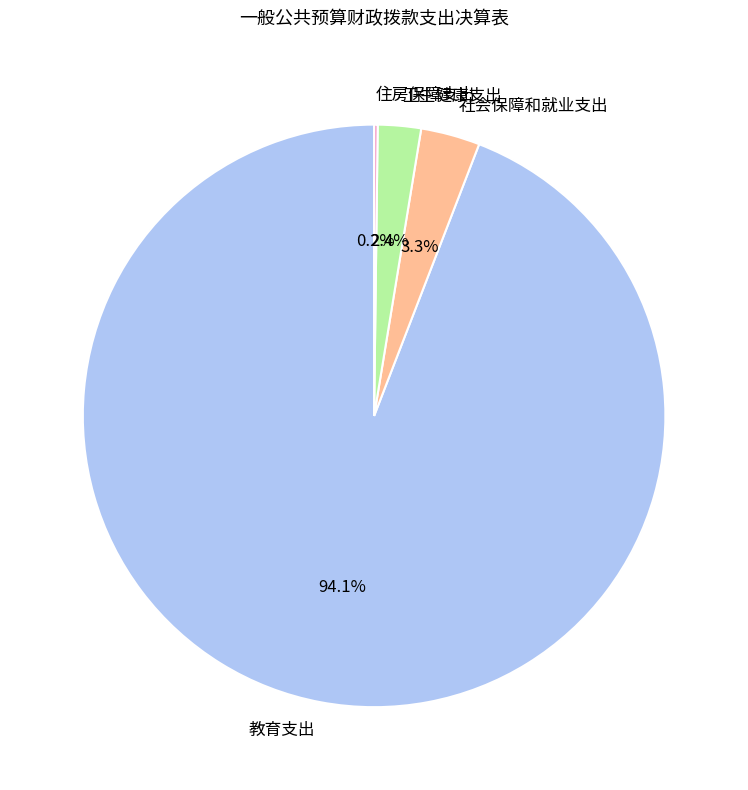

Is it true that 卫生健康支出 is 2% of the pie?

True